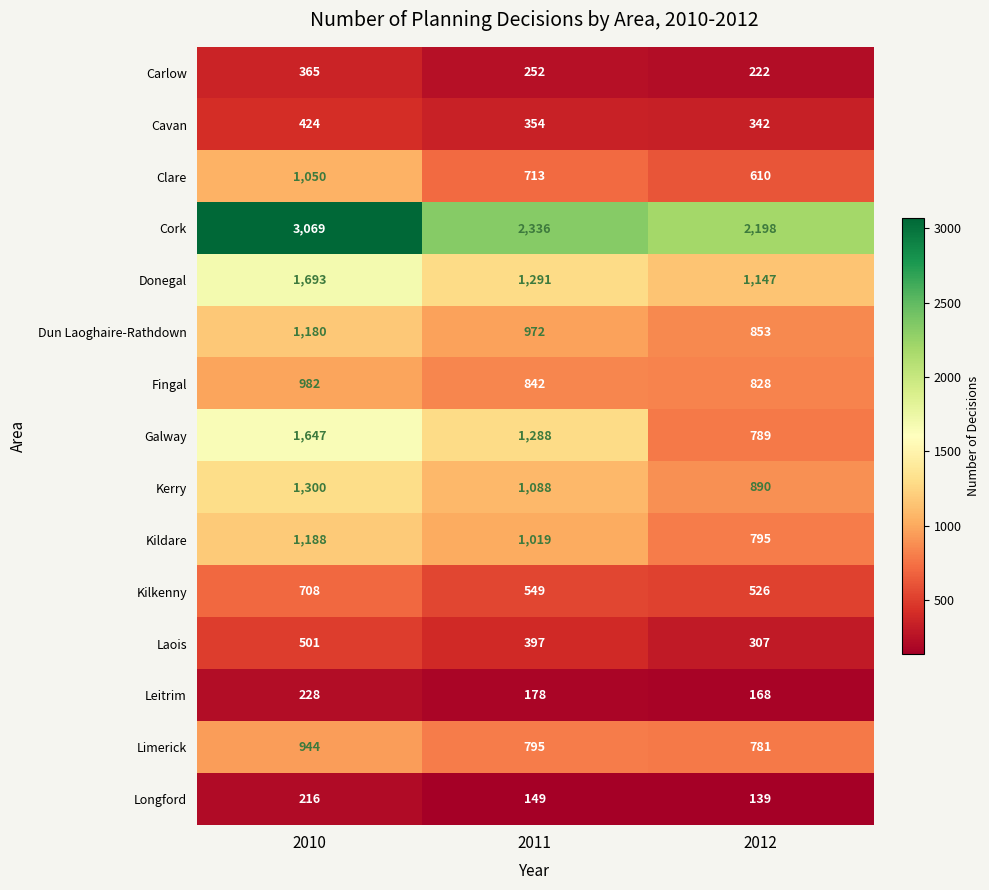

The value of Dun Laoghaire-Rathdown at 2011 is 1376. True or false?

False